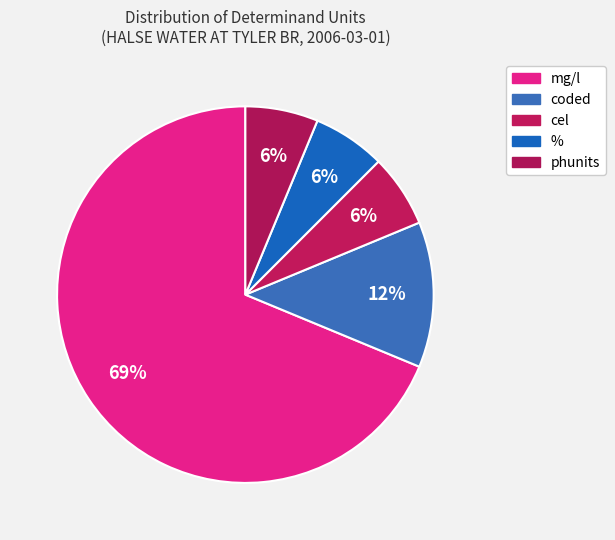

What is the smallest slice in the pie chart?

%